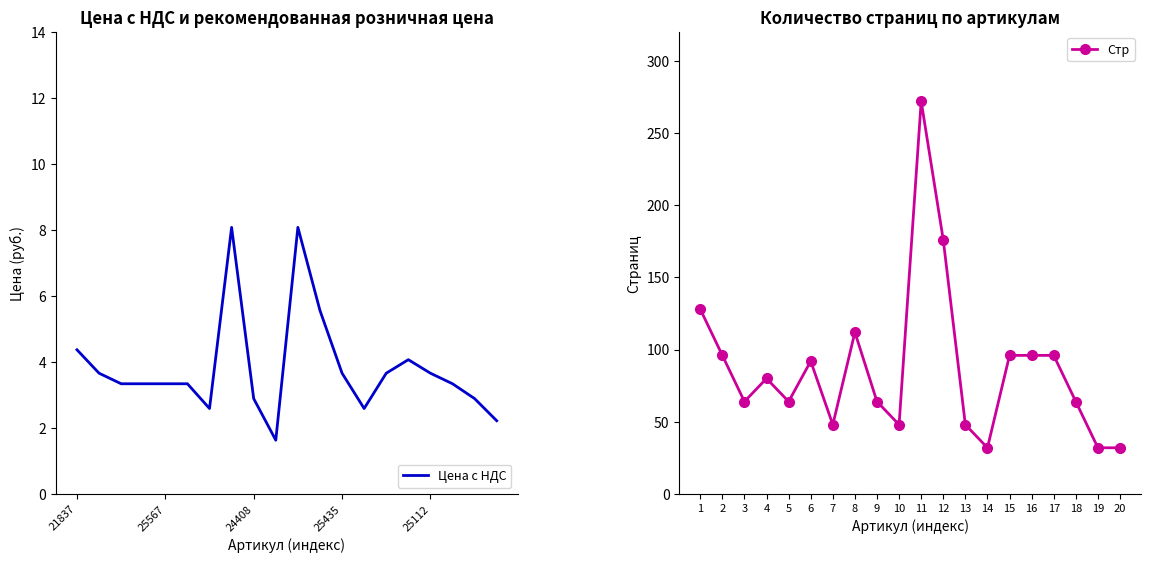

What is the maximum value for Стр?

272